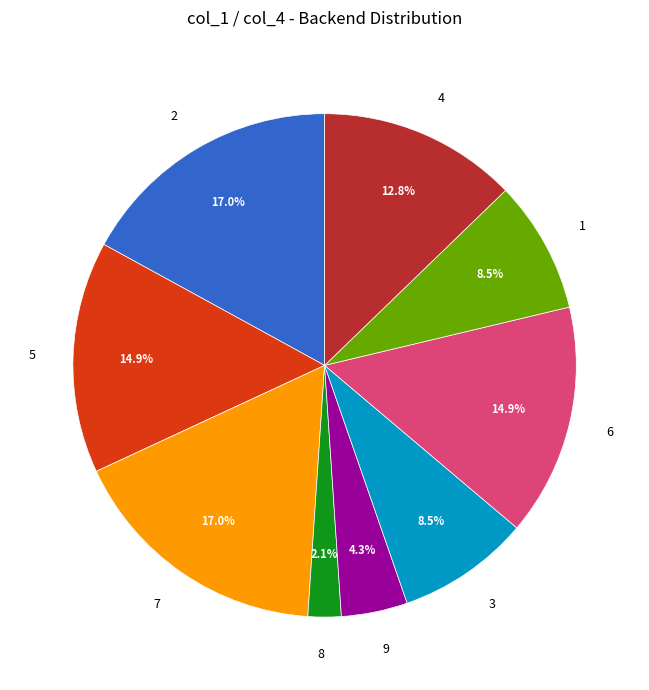

Is there any slice that represents more than half of the pie?

No